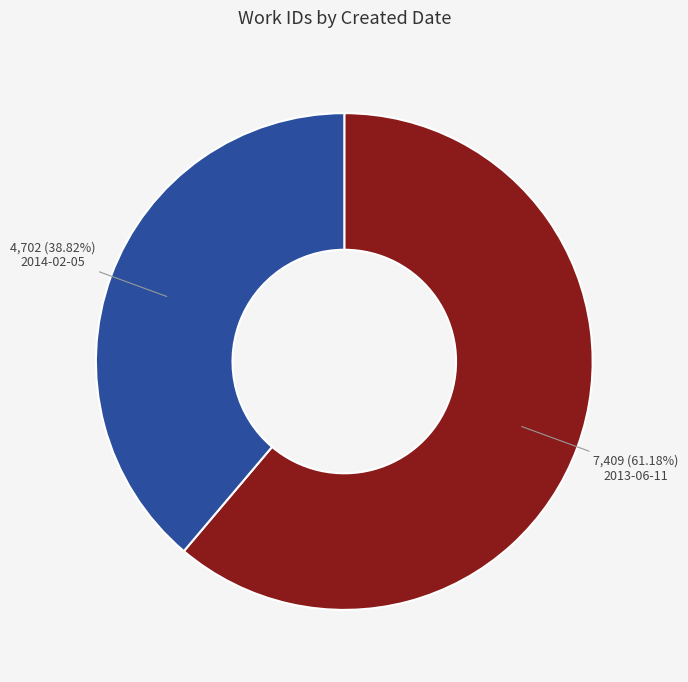

Does 2014-02-05 represent more than half of the total?

No